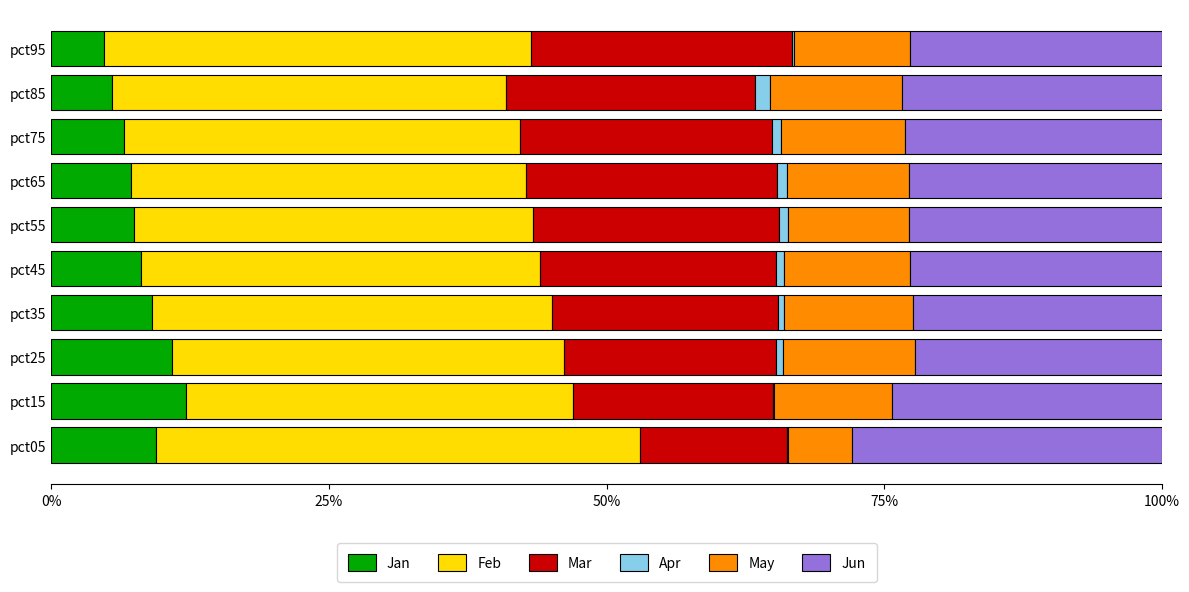

What is the highest value of the Jan series?

12.2